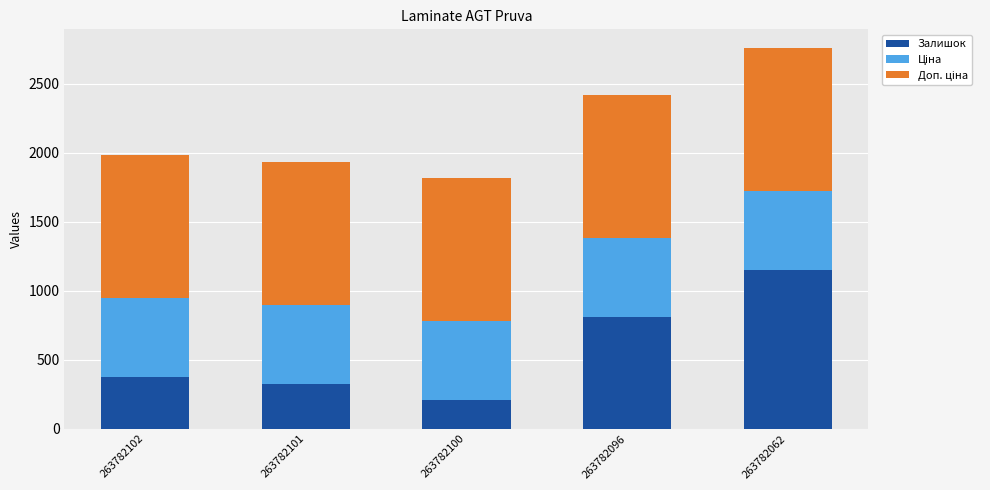

True or false: Залишок has a value of 249.2 at 263782102.

False